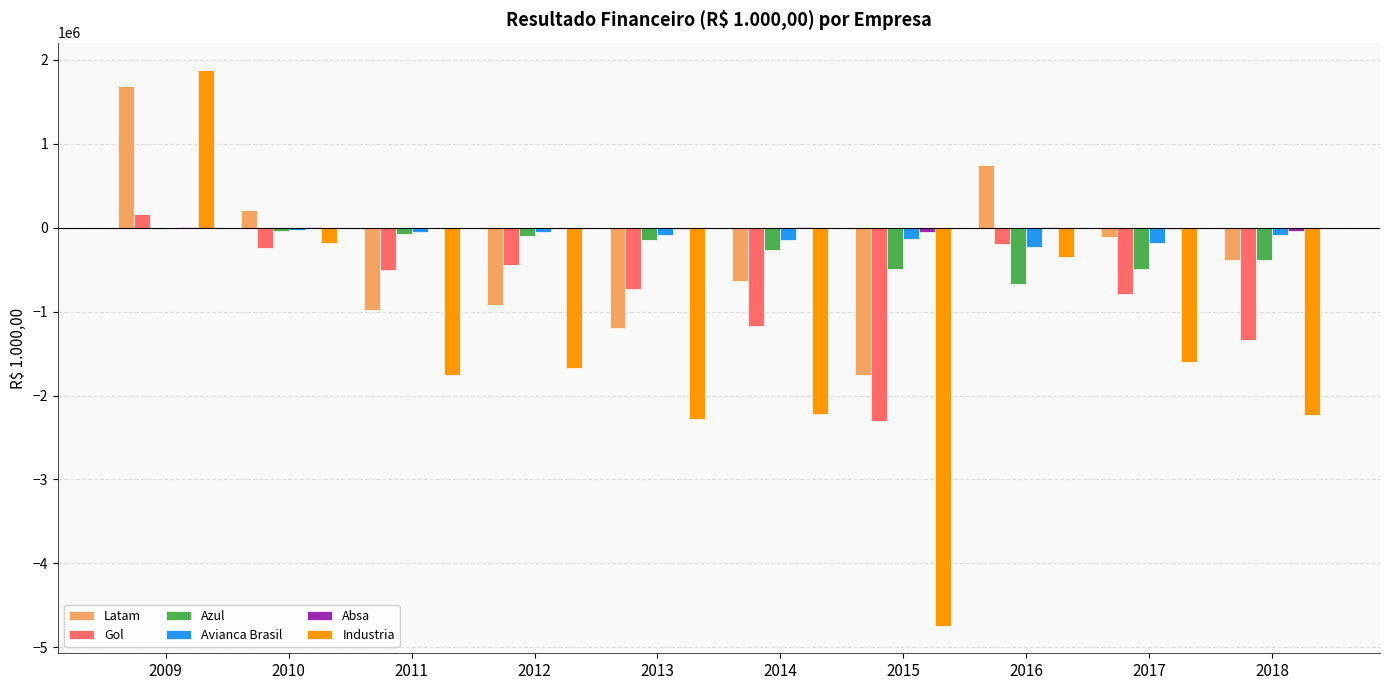

What is the sum of all Latam values?

-3345258.6